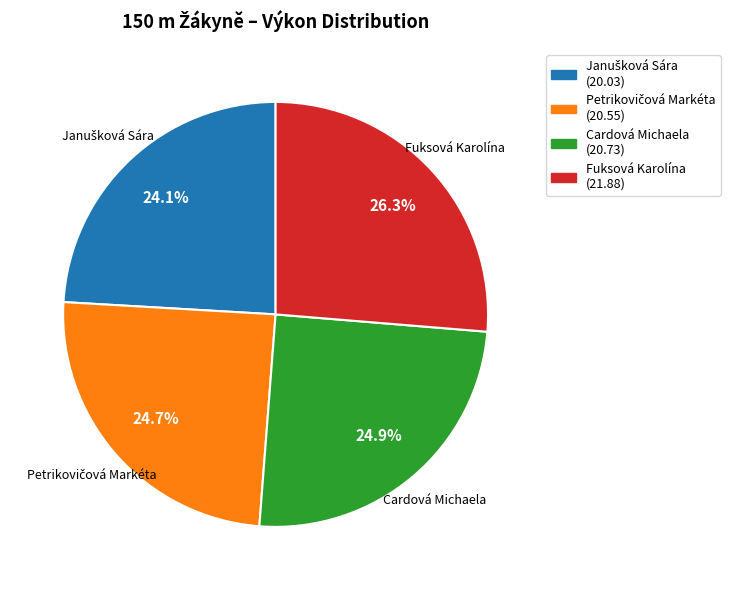

Does any single category account for the majority?

No